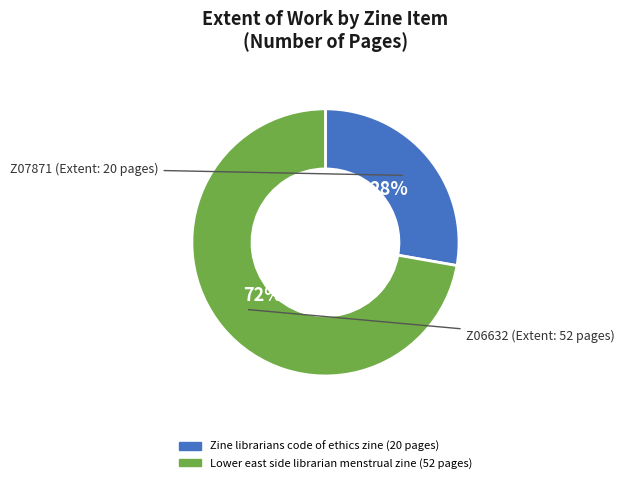

To the nearest percent, what is the difference between the largest and smallest slice percentages?

44%